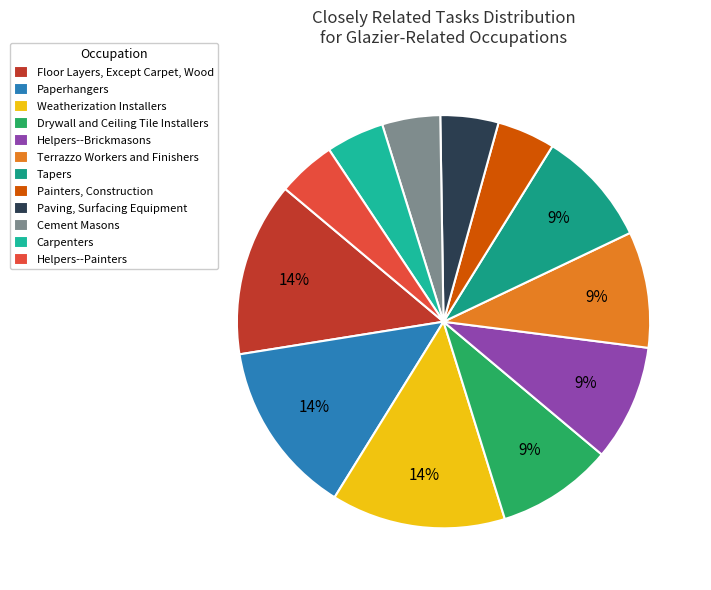

To the nearest percent, what percentage of the pie is Terrazzo Workers and Finishers?

9%